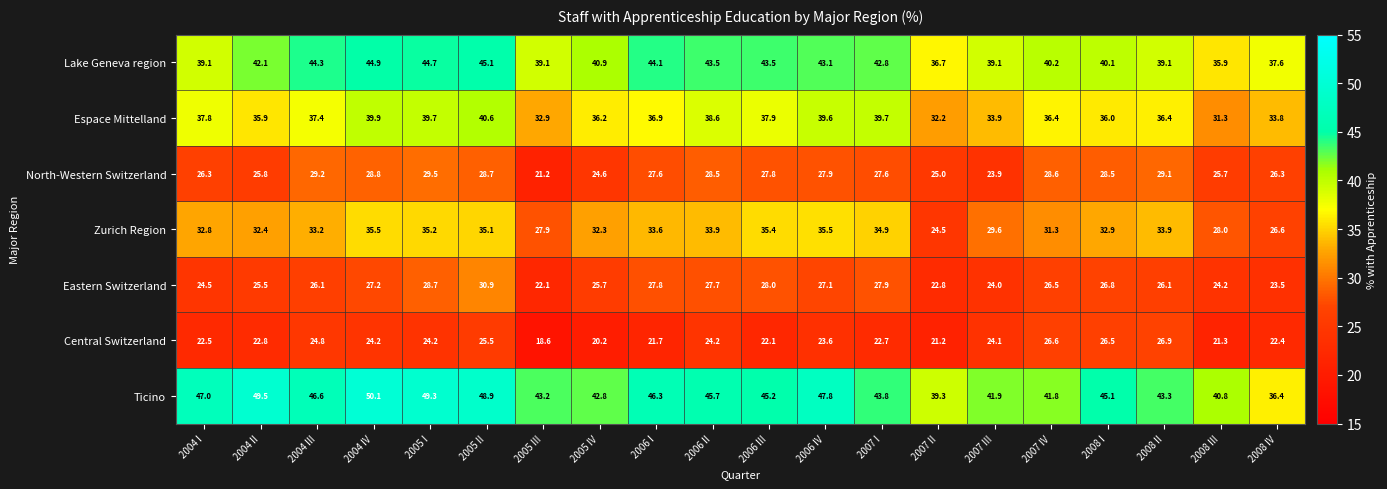

What is the total value across all series at 2007 IV?

231.4